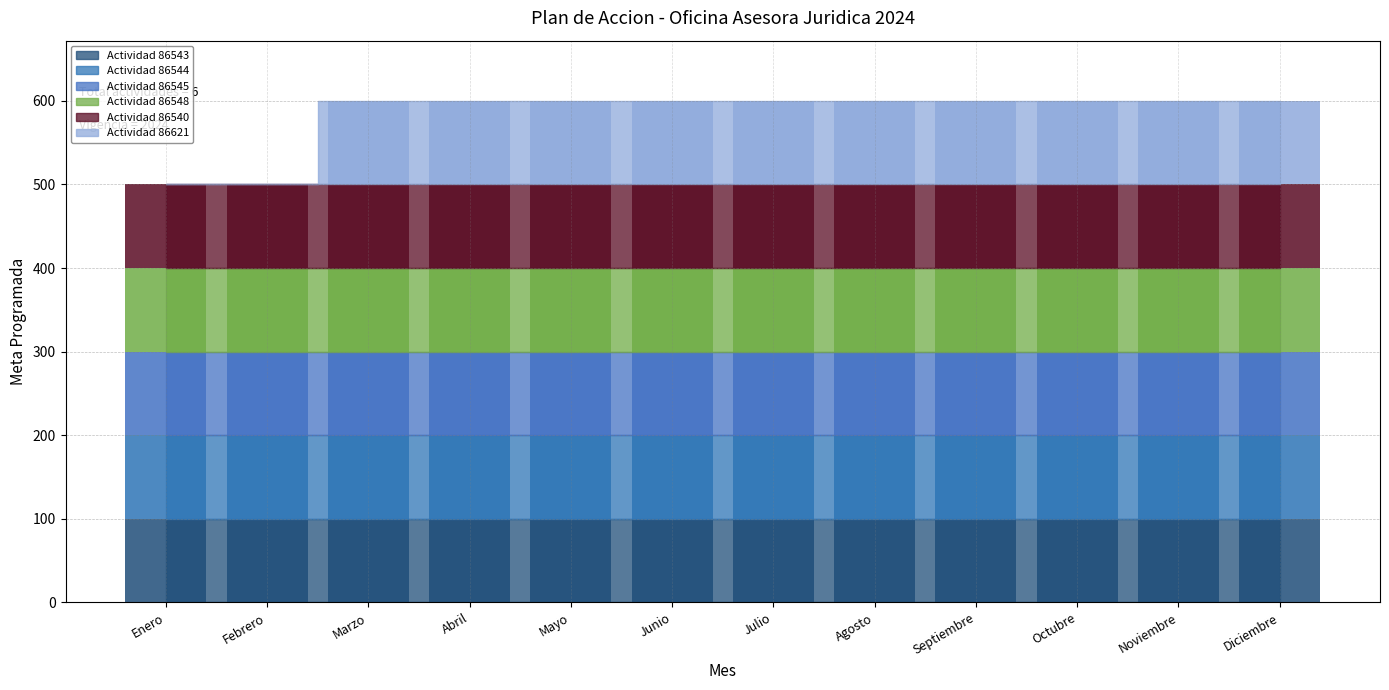

Is the value of Actividad 86621 at Septiembre greater than the value of Actividad 86544 at Noviembre?

No